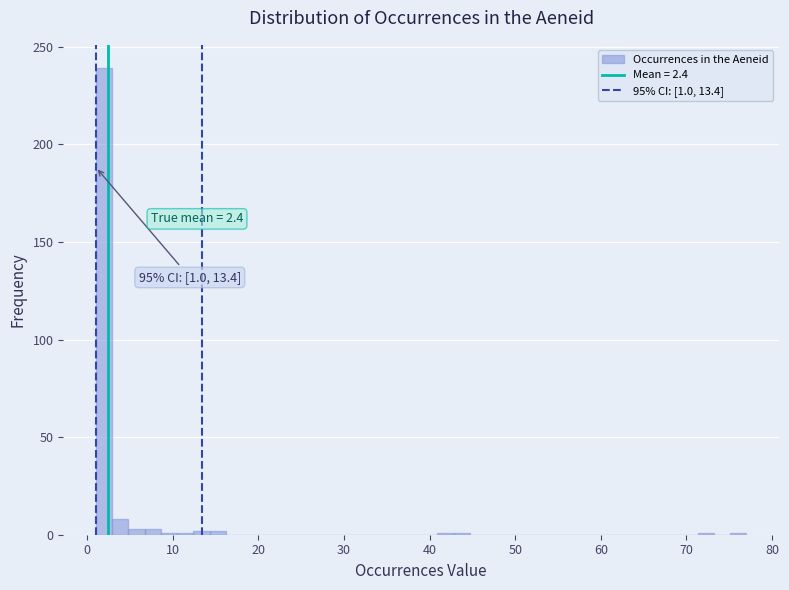

Around what value on the x-axis is the tallest bar? Give the approximate position of its centre, as read against the axis.

2